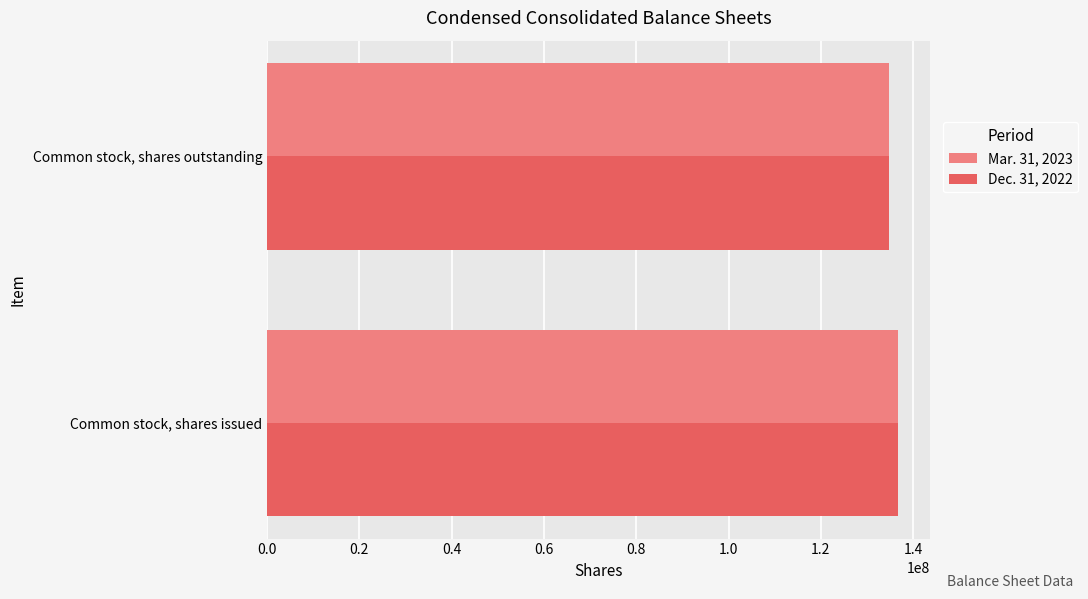

True or false: Dec. 31, 2022 has a value of 136749427 at Common stock, shares issued.

True